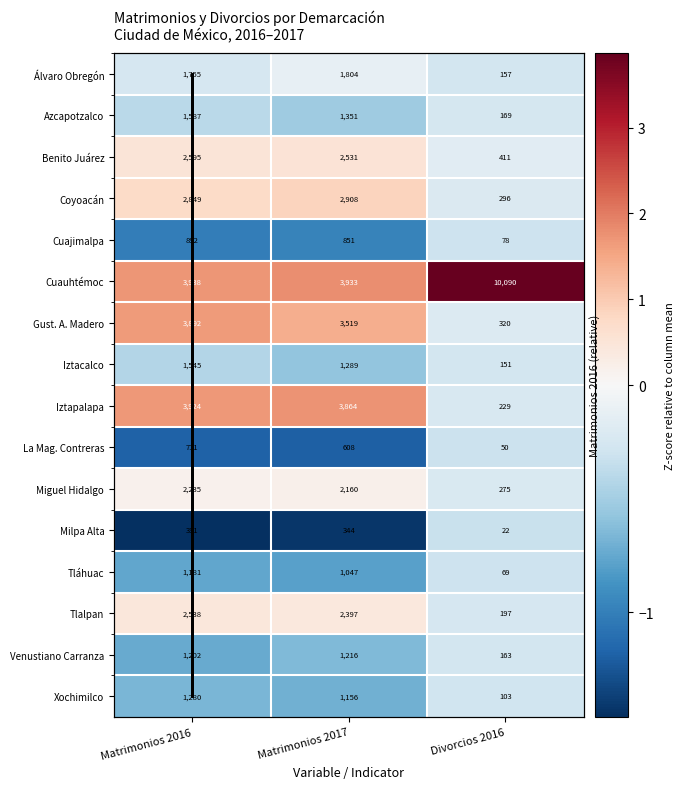

True or false: Iztapalapa has a value of 0.2 at Matrimonios 2017.

False